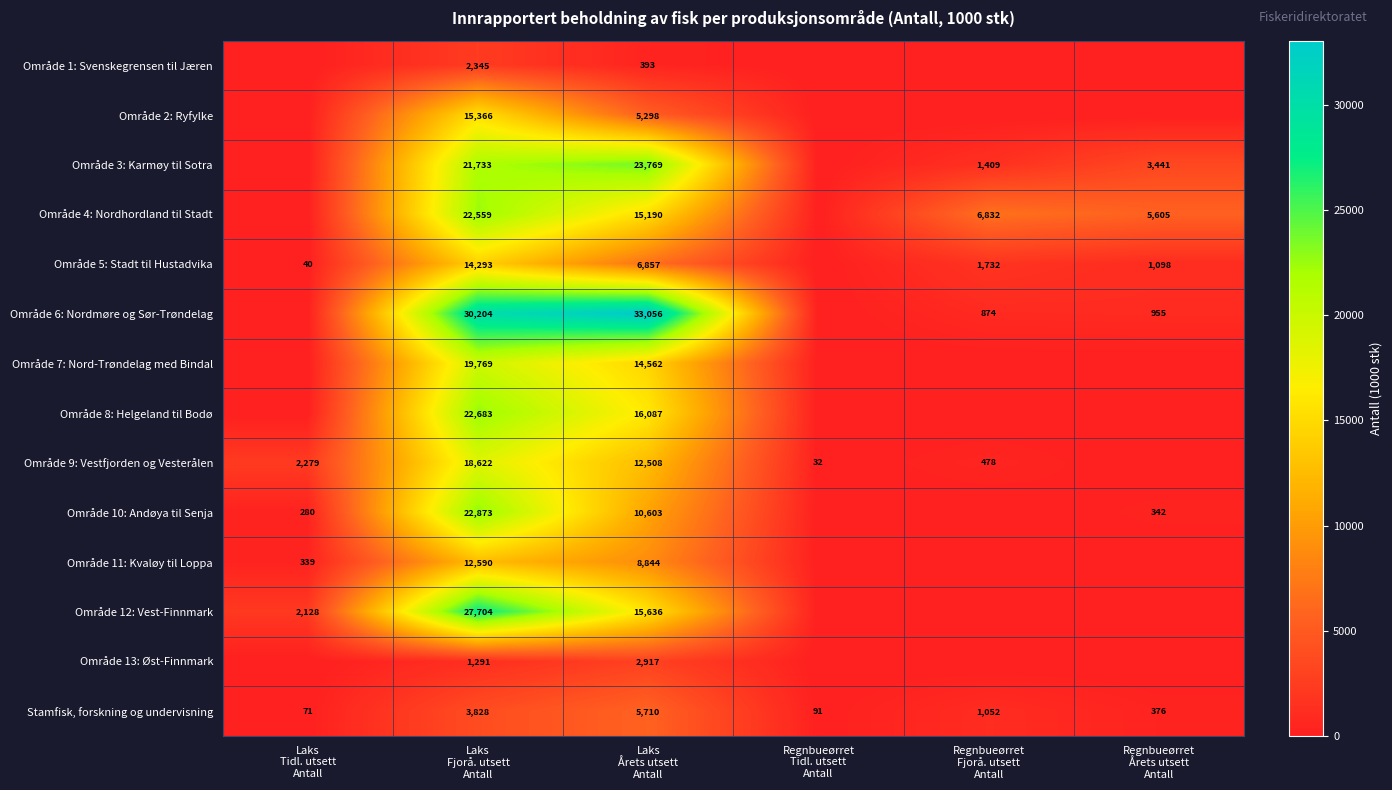

Which has a higher value, Laks
Årets utsett
Antall or Regnbueørret
Fjorå. utsett
Antall?

Laks
Årets utsett
Antall